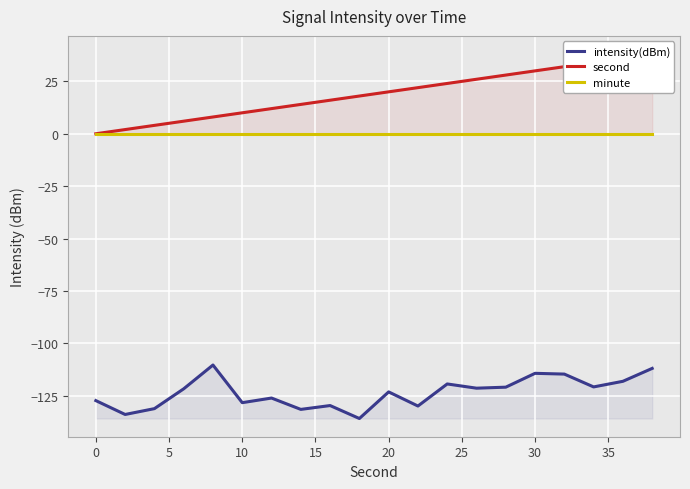

What is the smallest value displayed?

-135.9